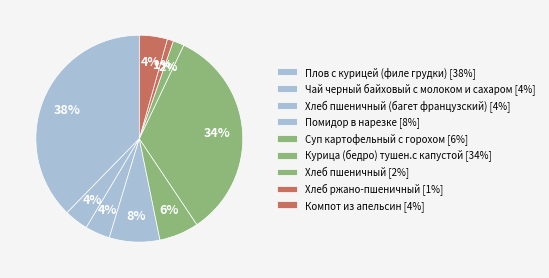

Is there any slice that represents more than half of the pie?

No